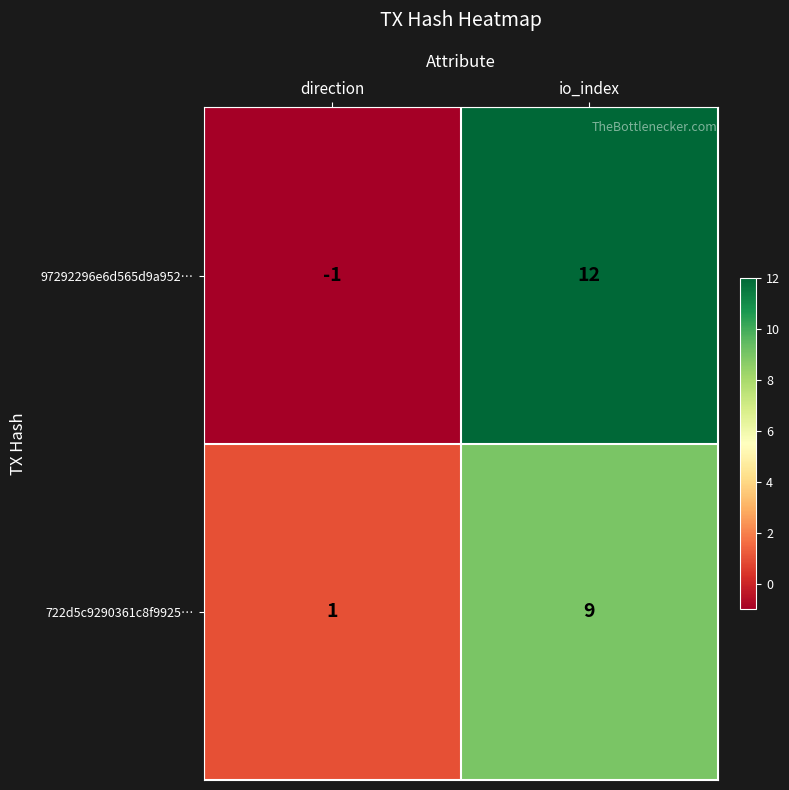

Which series has the largest total across all categories?

97292296e6d565d9a952…